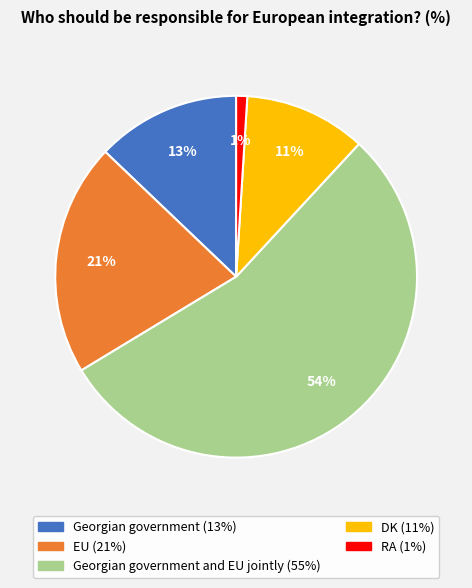

Is there a majority slice in this chart?

Yes